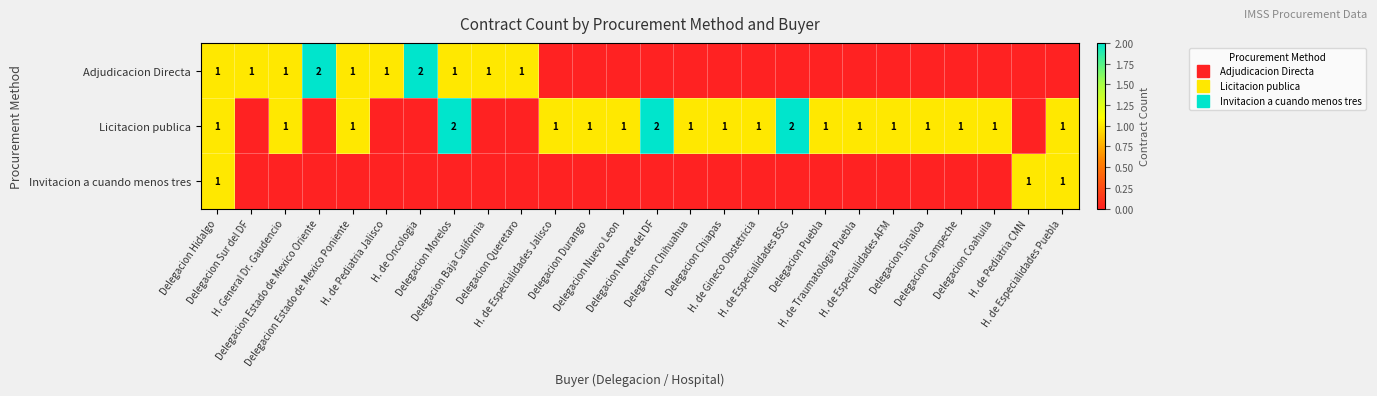

The value of Adjudicacion Directa at Delegacion Estado de Mexico Poniente is 1. True or false?

True